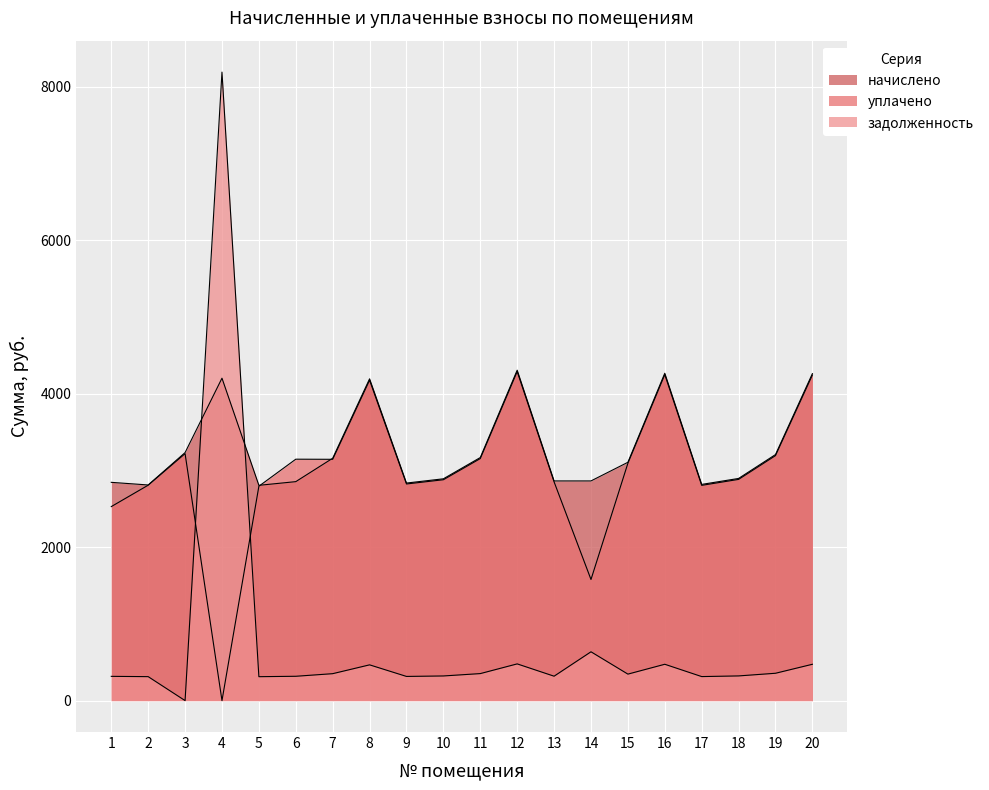

At which label does задолженность reach its peak?

4